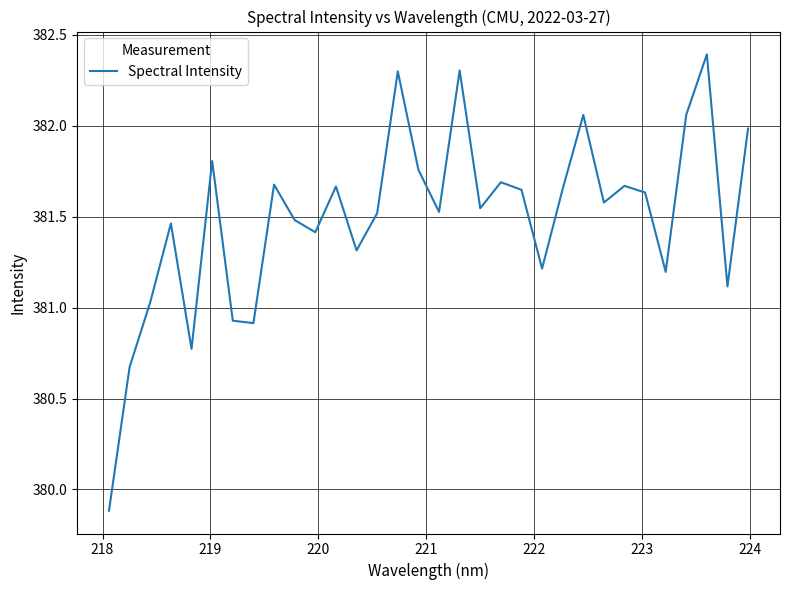

How many categories are shown in the chart?

32